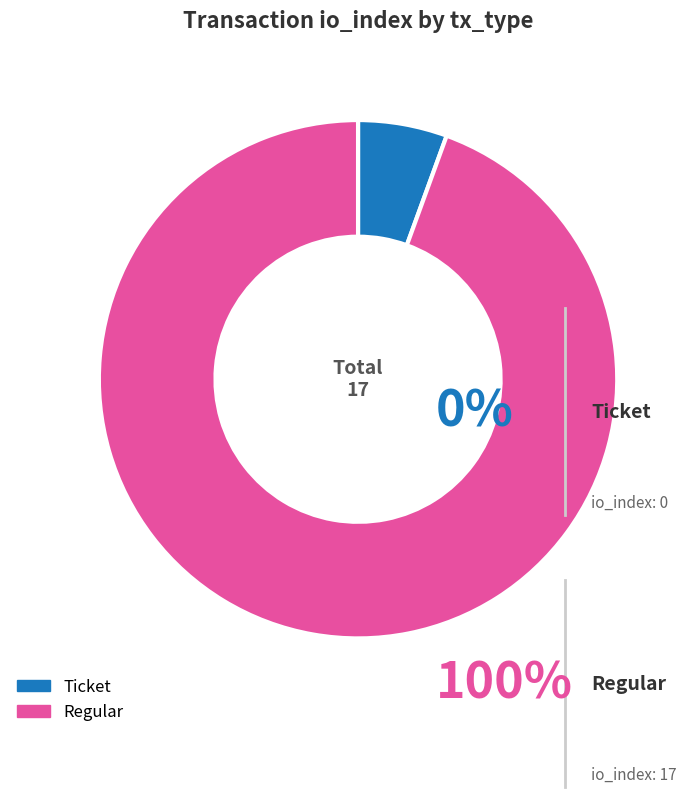

Is it true that Ticket is 0% of the pie?

True